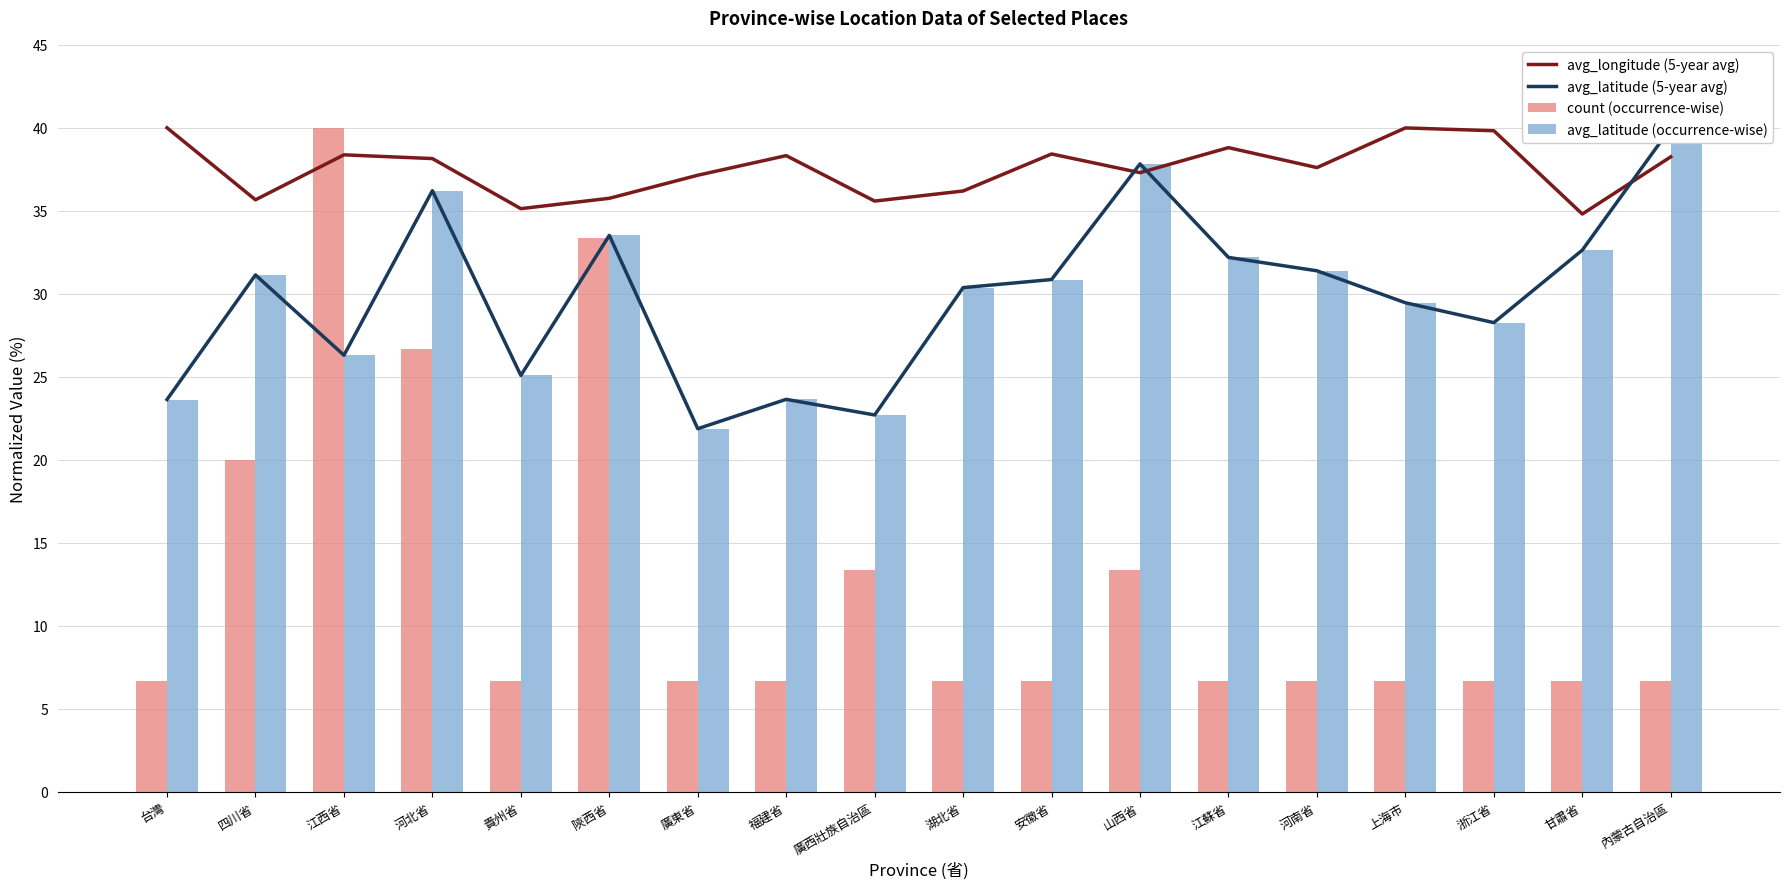

Is it true that avg_latitude (5-year avg) equals 10.0 at 上海市?

False